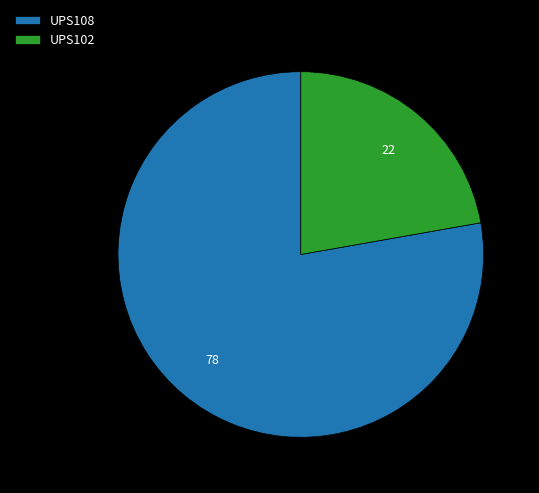

Count the number of slices in the pie.

2